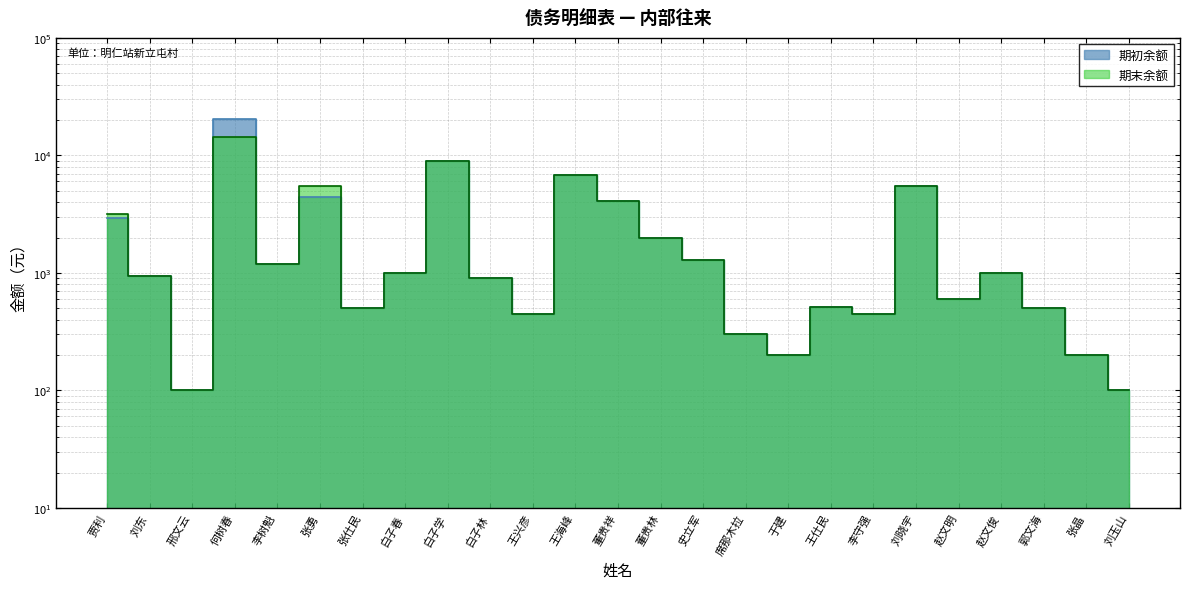

True or false: 期初余额 and 期末余额 intersect in this chart.

False